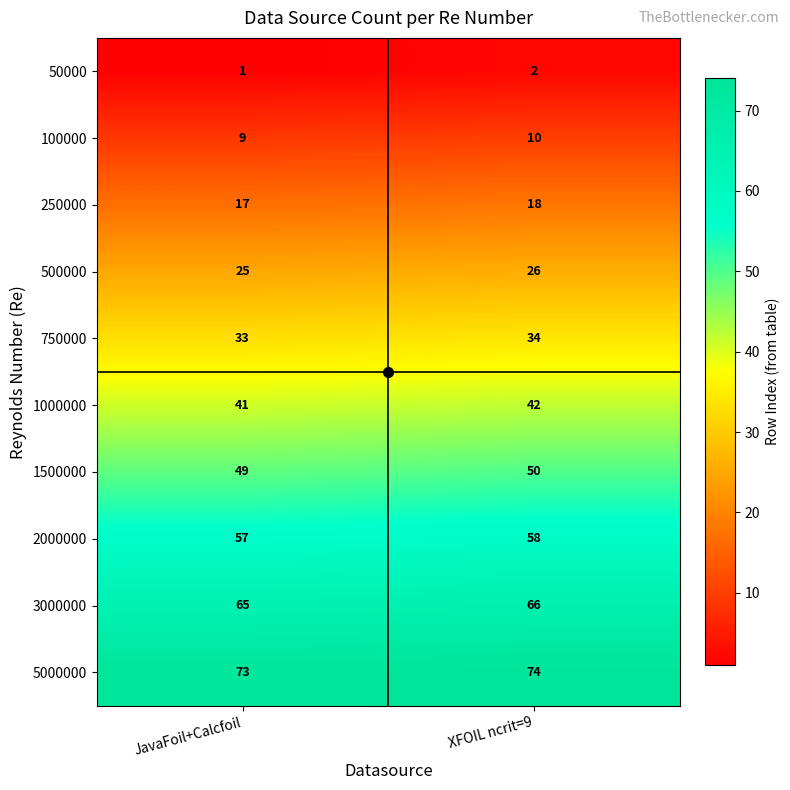

What is the sum of the 3000000 values at XFOIL ncrit=9 and JavaFoil+Calcfoil?

131